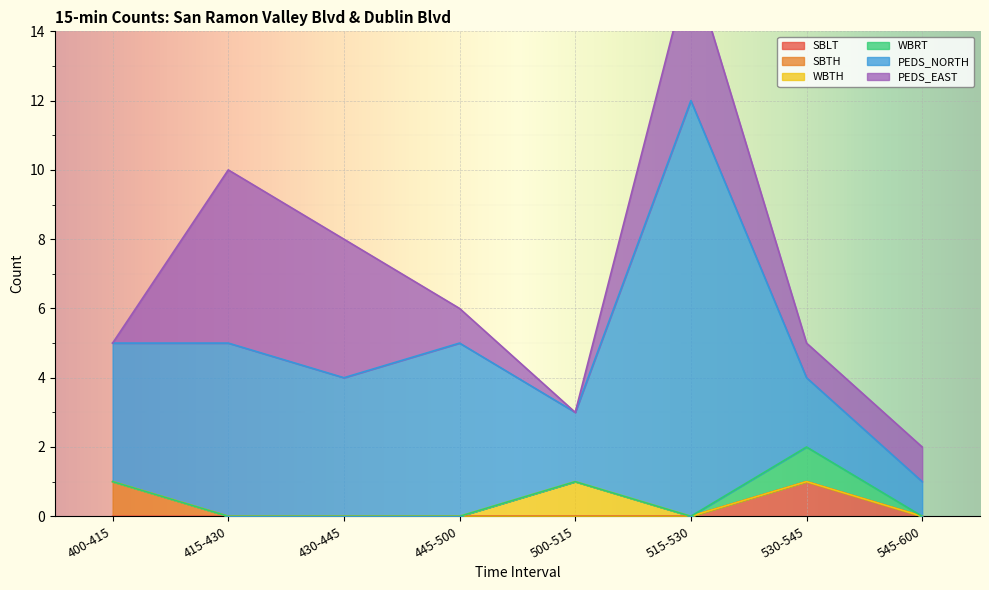

Where does the PEDS_NORTH series first go above 4?

415-430